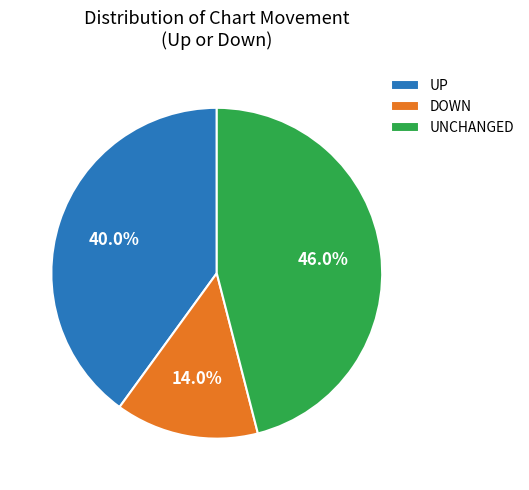

What is the total percentage of UNCHANGED and DOWN?

60.0%